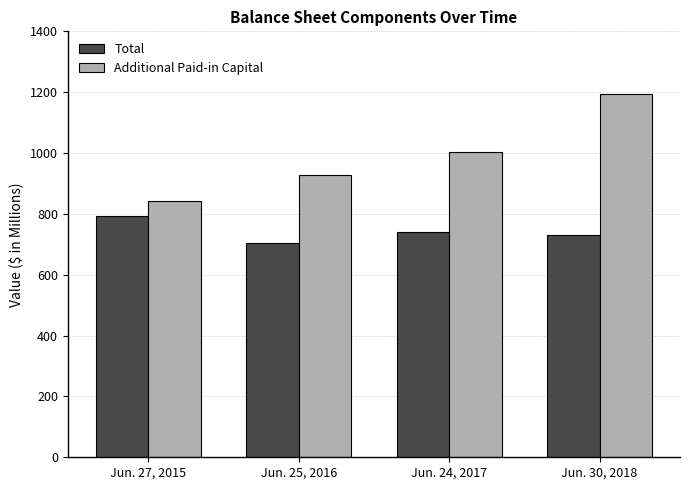

Rank the categories by Additional Paid-in Capital value from lowest to highest.

Jun. 27, 2015, Jun. 25, 2016, Jun. 24, 2017, Jun. 30, 2018